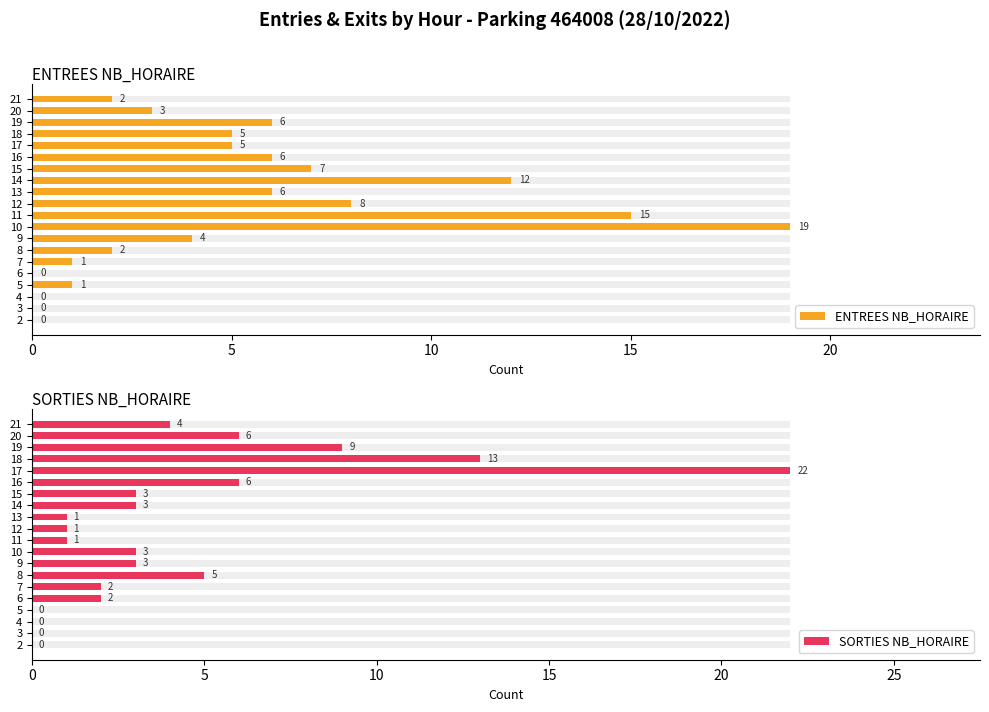

List the series in order of their overall mean, highest first.

ENTREES NB_HORAIRE, SORTIES NB_HORAIRE